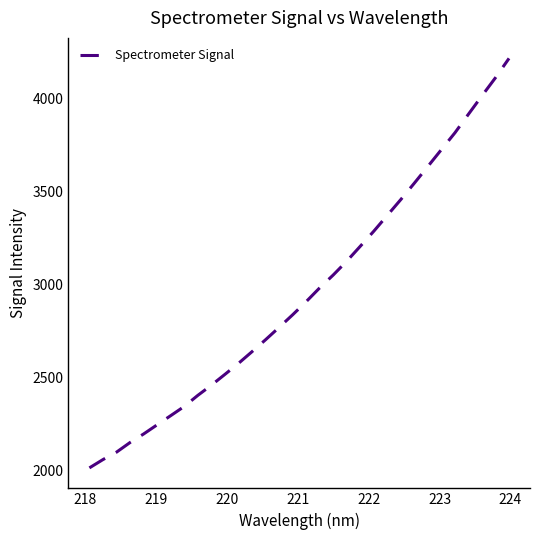

Does the chart have visible grid lines?

No